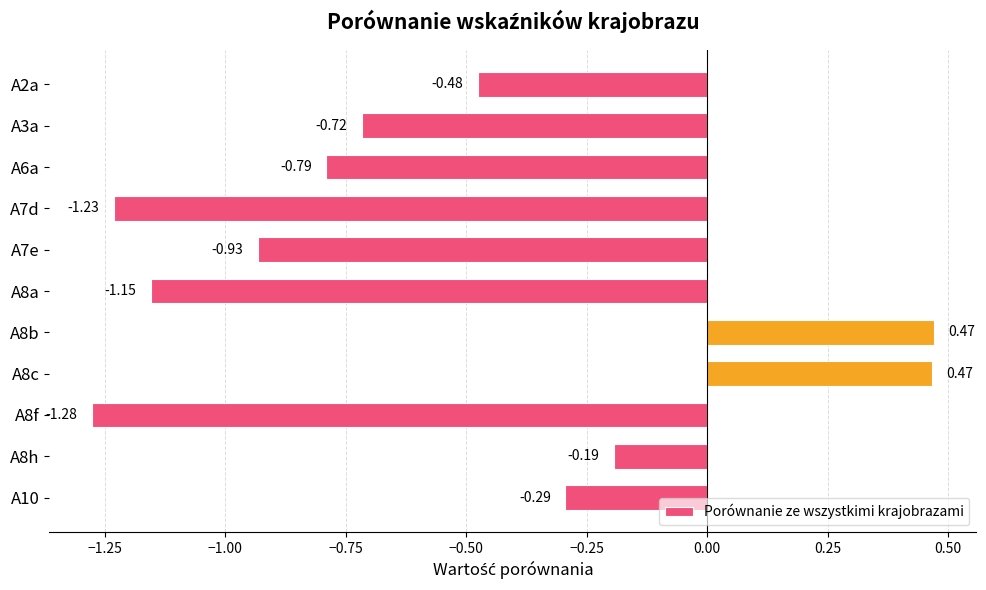

Does the chart contain any negative values?

Yes